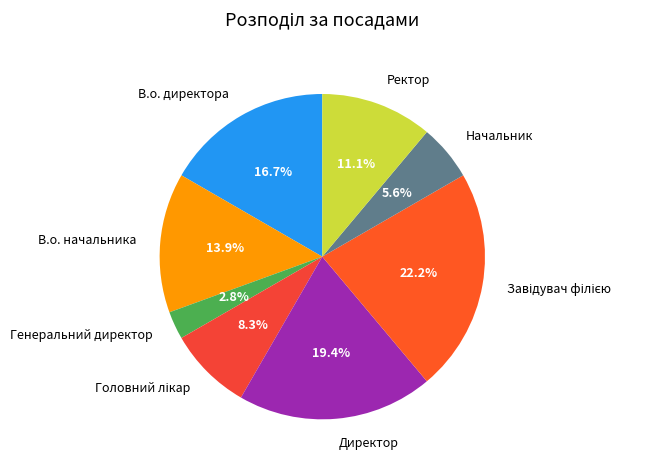

What is the smallest slice in the pie chart?

Генеральний директор